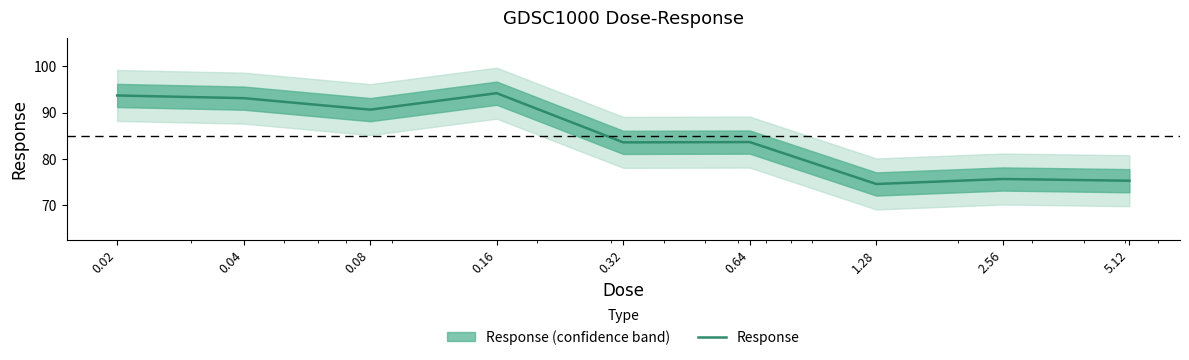

What is the difference between the values at 5.12 and 0.16?

18.9